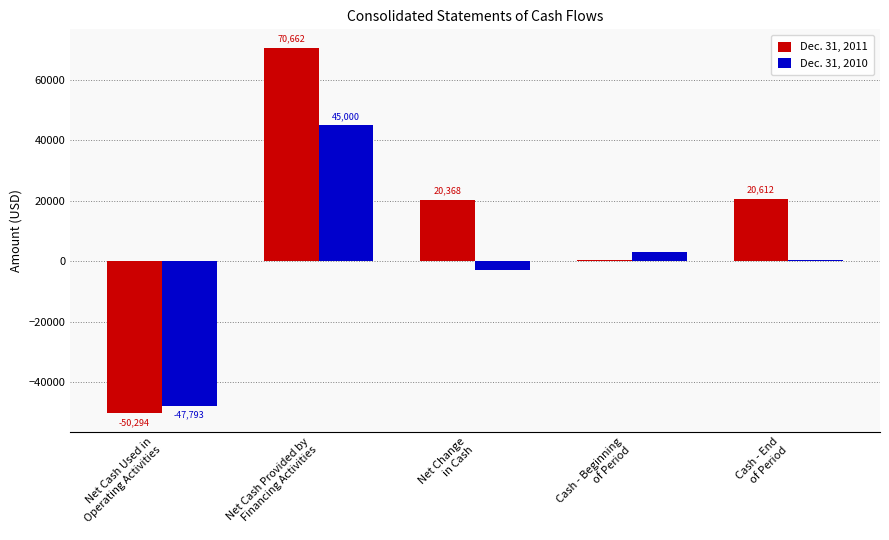

Which series has the largest total across all categories?

Dec. 31, 2011